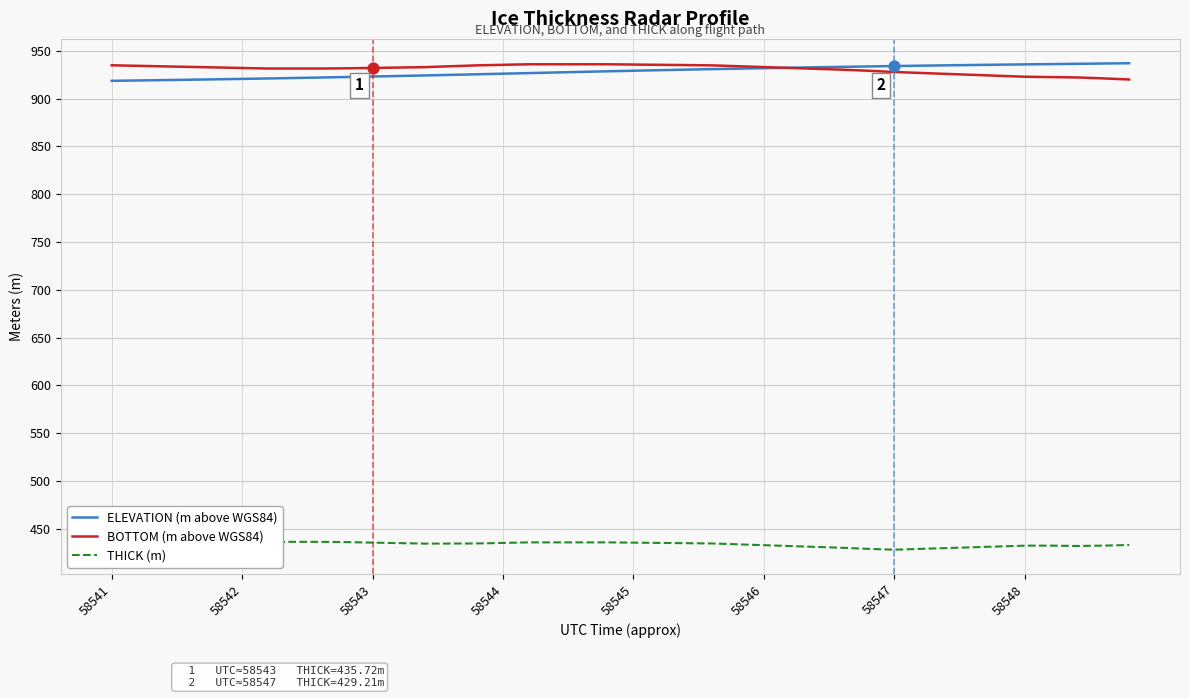

What is the maximum value for ELEVATION (m above WGS84)?

936.9